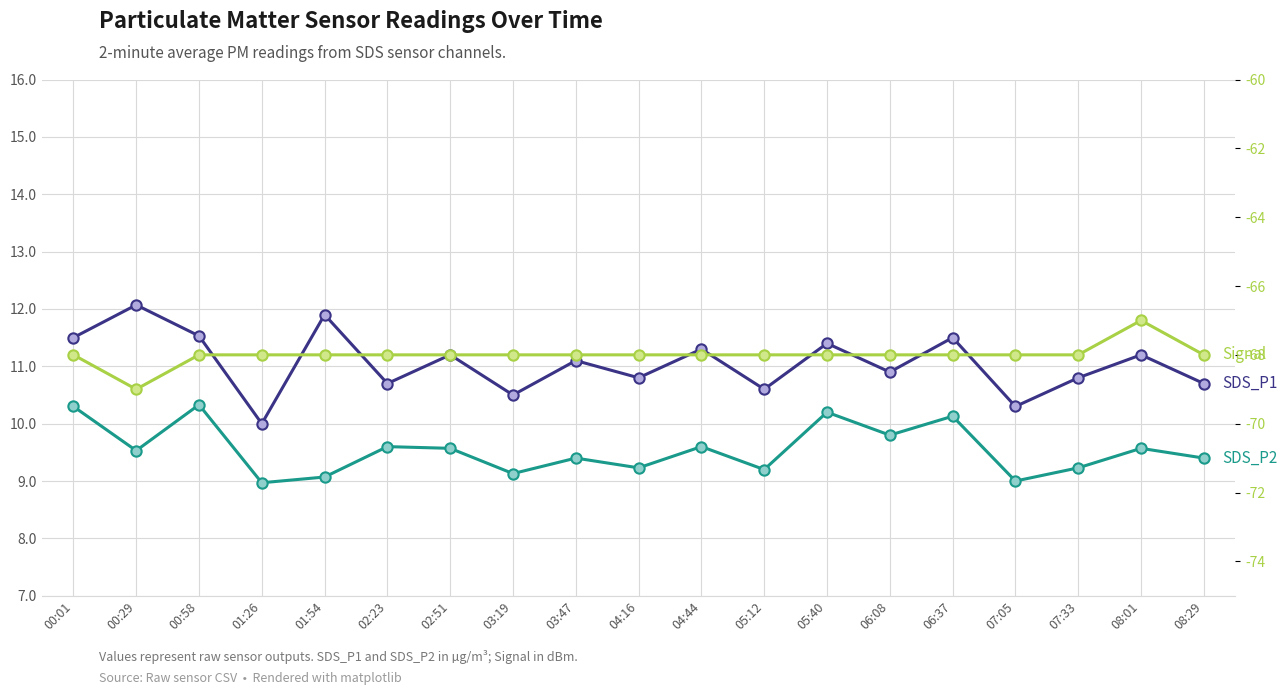

At which category is the sum across all series the highest?

00:58